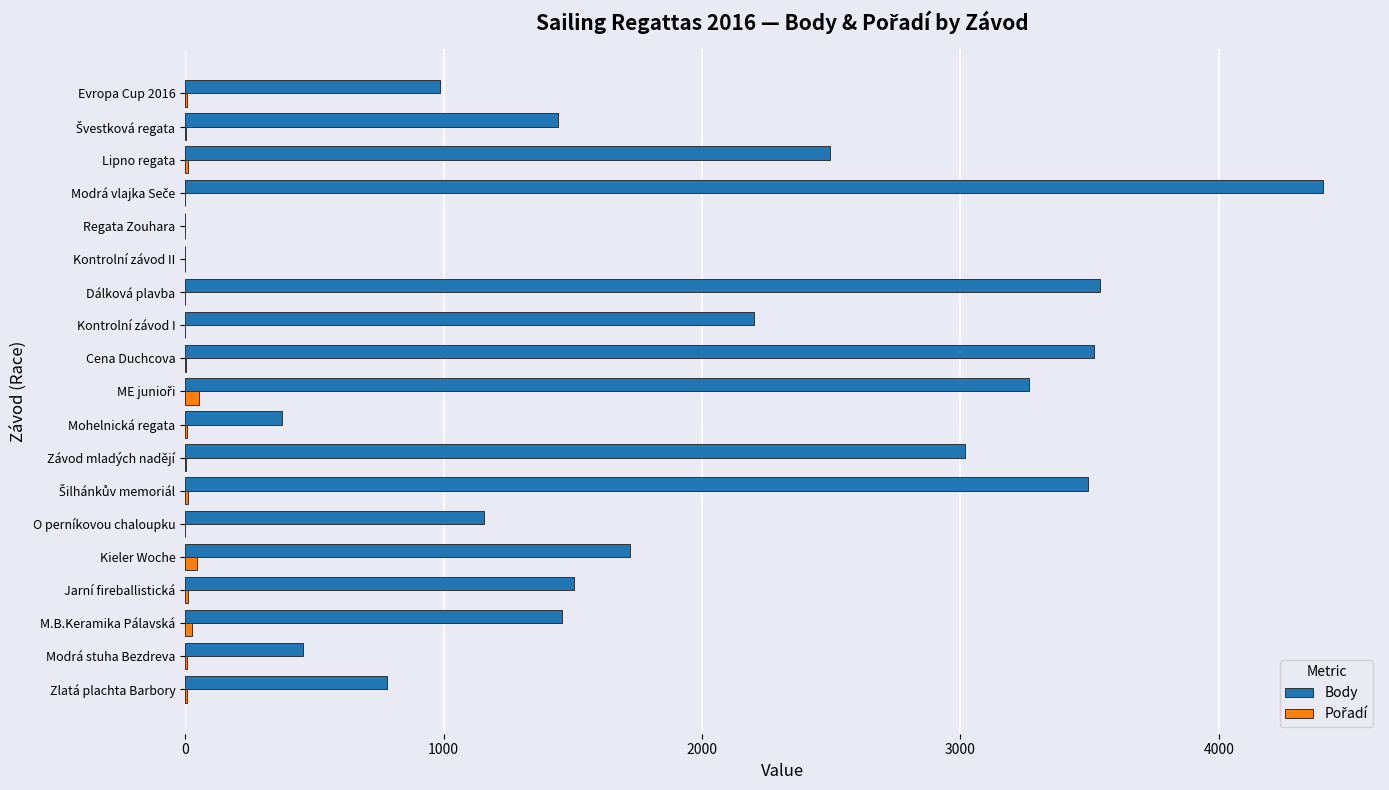

What is the sum of all Body values?

35816